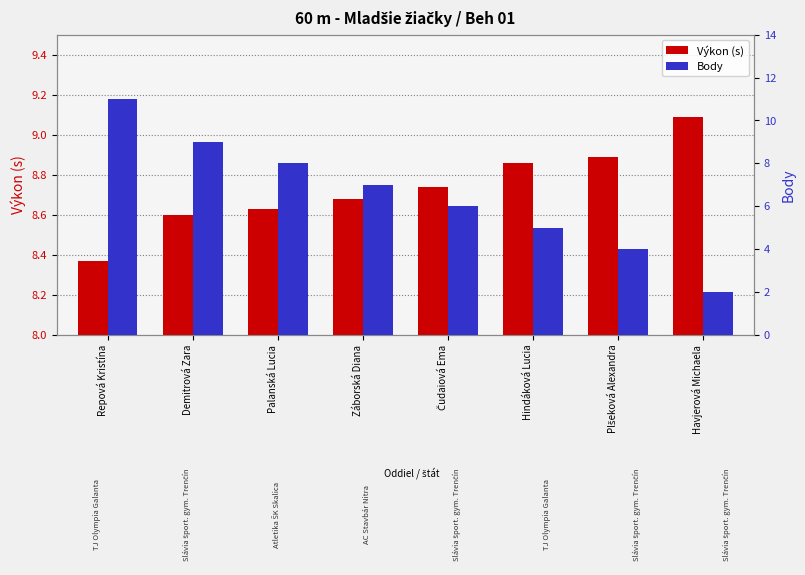

What is the difference between the Body values at Čudaiová Ema and Palanská Lucia?

2.0